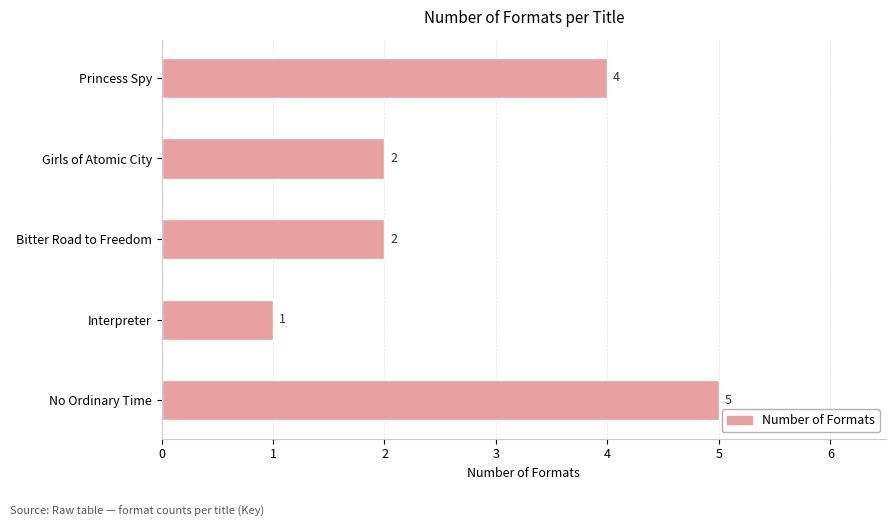

How many bars are there in total?

5